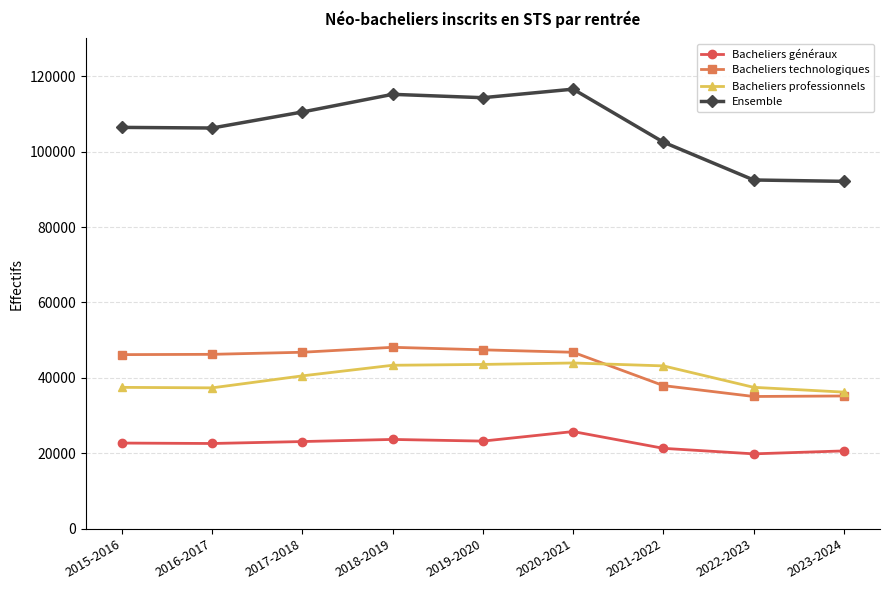

Between 2016-2017 and 2022-2023, which series saw the biggest shift?

Ensemble